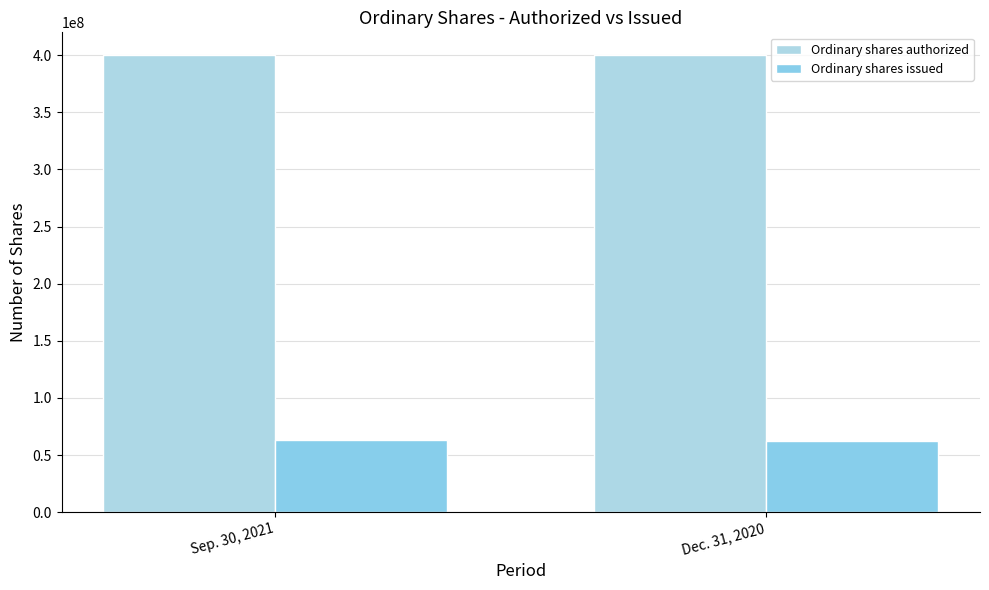

Rank the series by their maximum value, from highest to lowest.

Ordinary shares authorized, Ordinary shares issued